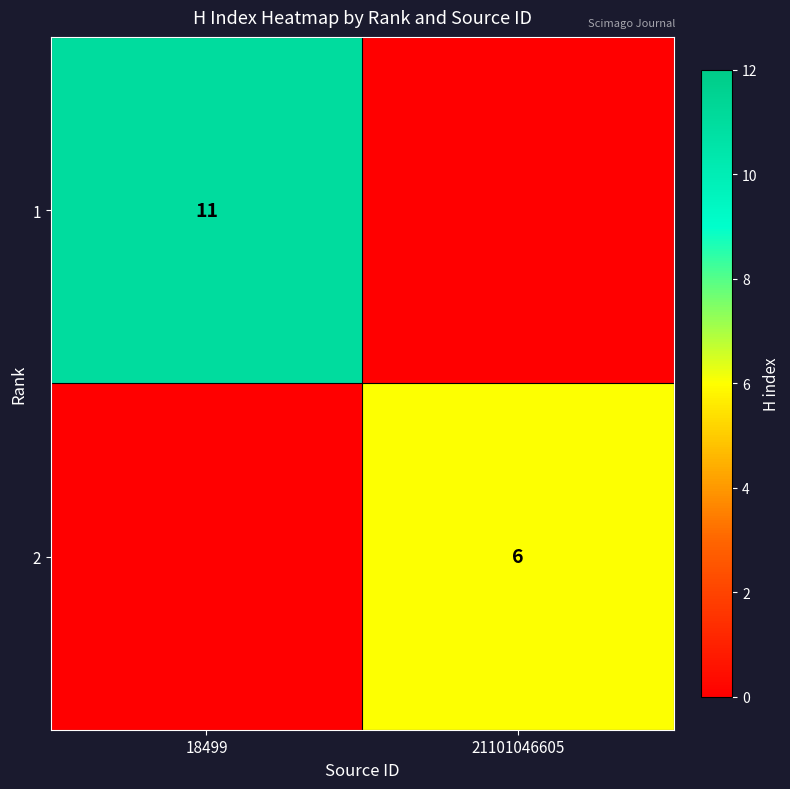

The value of 2 at 21101046605 is 10. True or false?

False